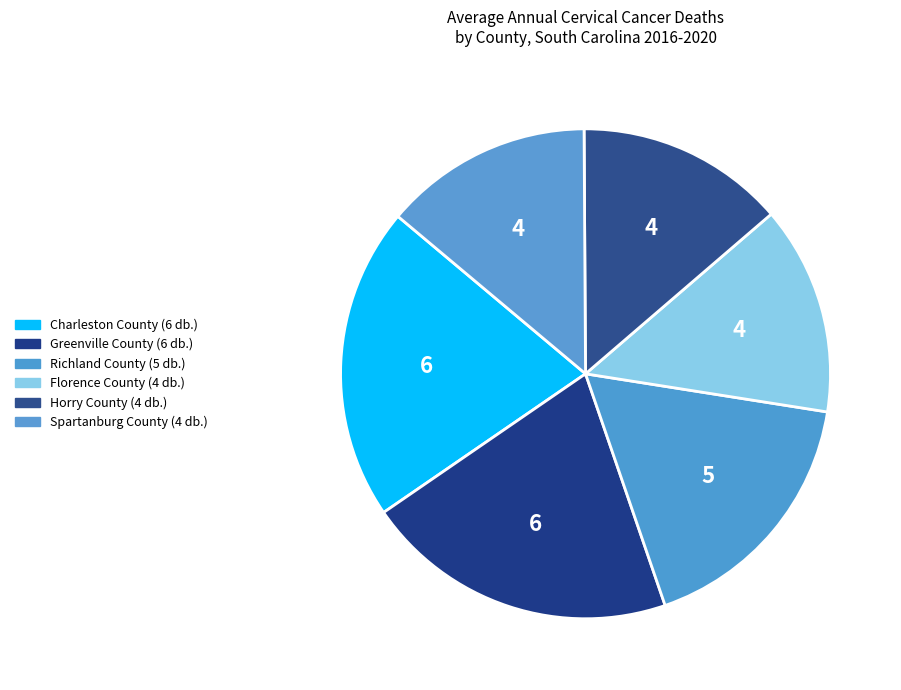

What percentage do Florence County and Charleston County together represent?

34.5%